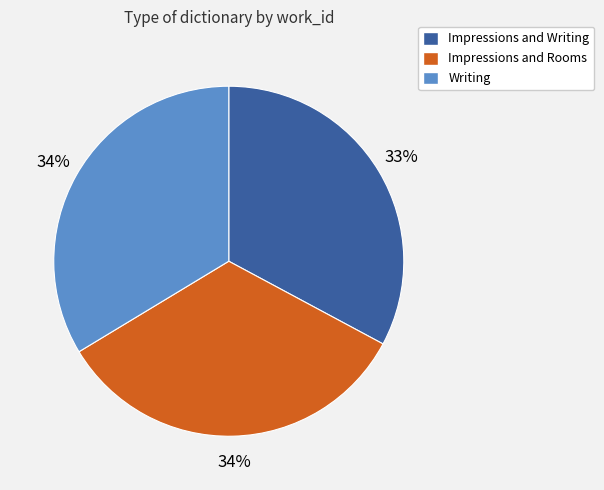

What percentage is the Impressions and Writing slice, to the nearest percent?

33%